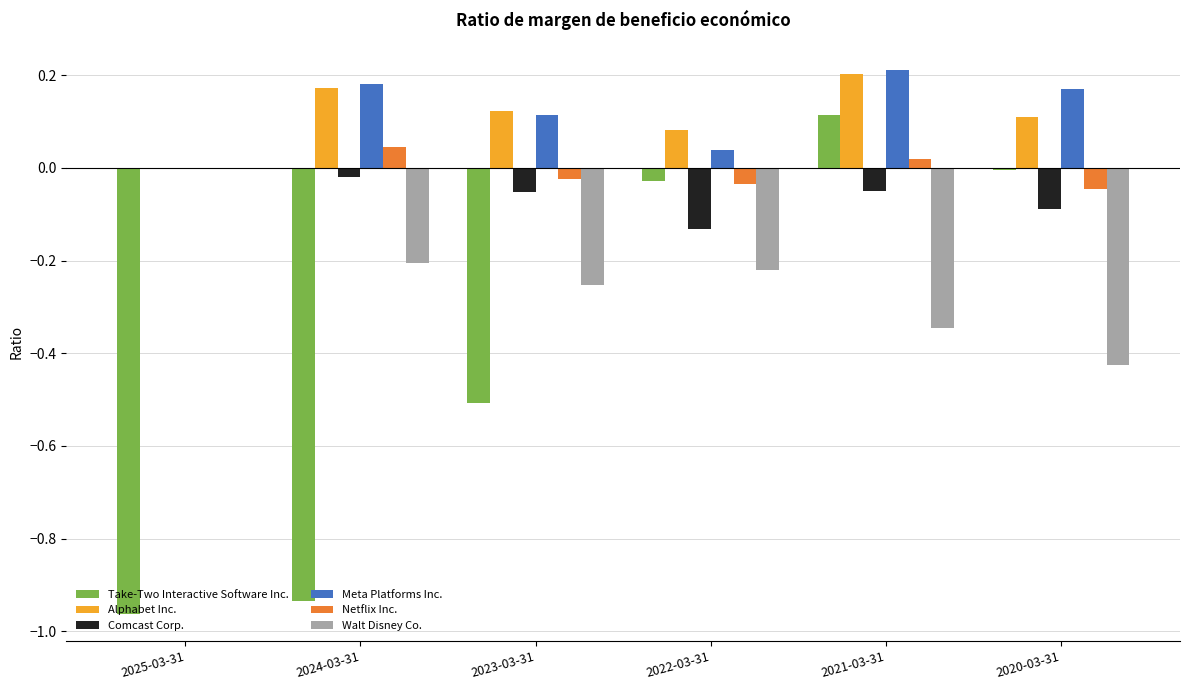

Between 2025-03-31 and 2020-03-31, which series saw the biggest shift?

Take-Two Interactive Software Inc.